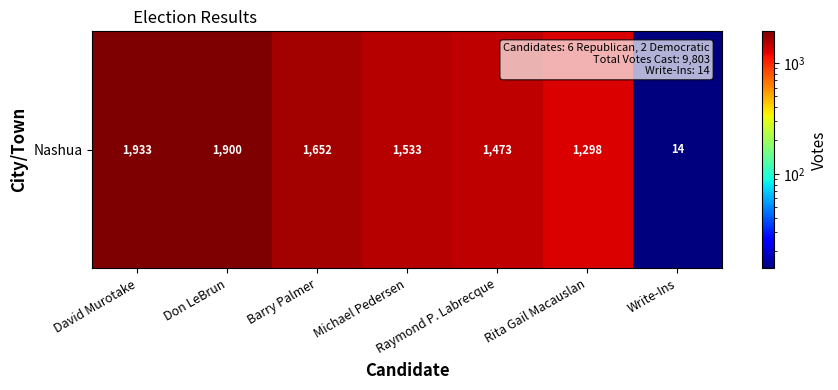

What is the greatest value displayed?

1933